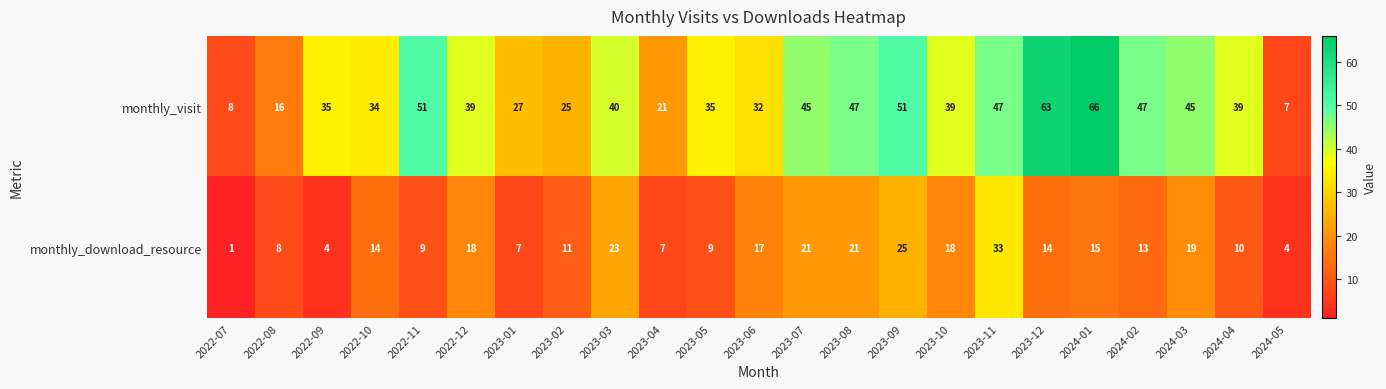

List the series in order of their overall mean, highest first.

monthly_visit, monthly_download_resource